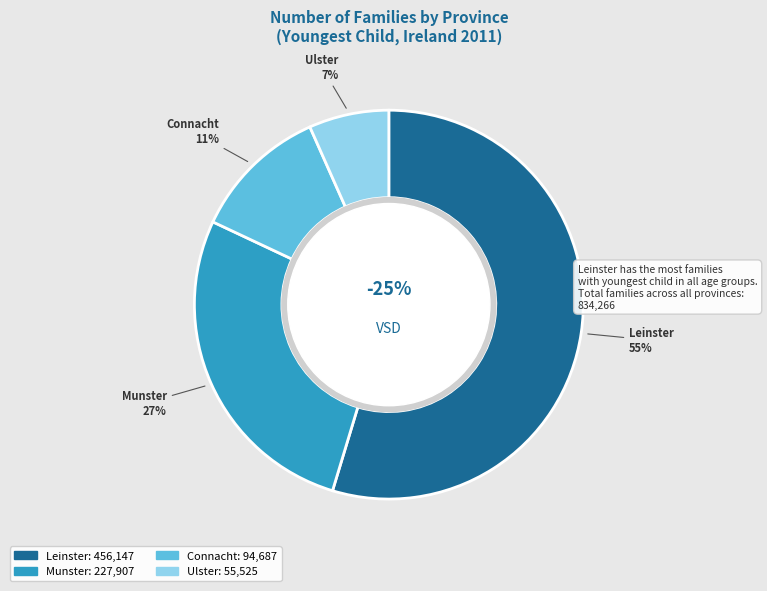

What percentage do Ulster and Munster together represent?

34.0%